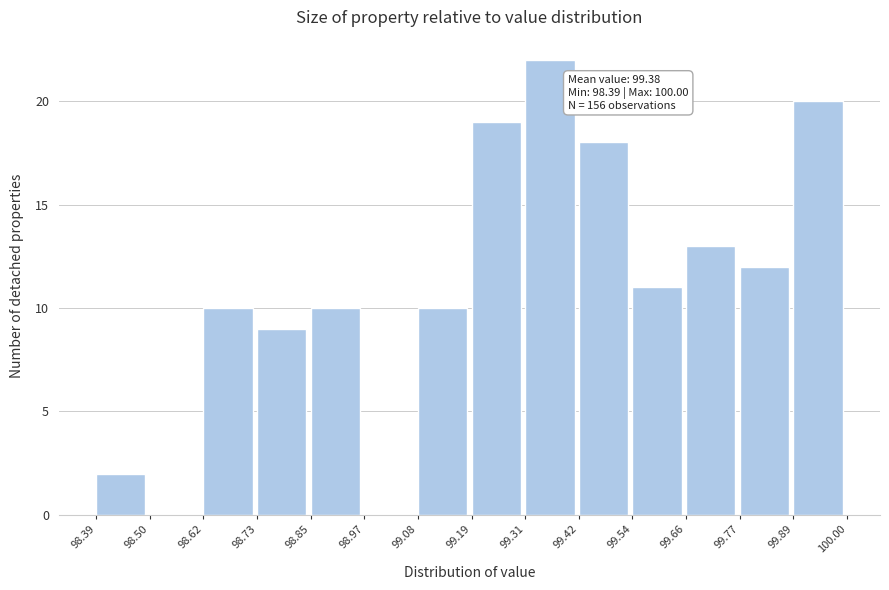

Over which range of the x-axis is the bar tallest?

99.31 to 99.42